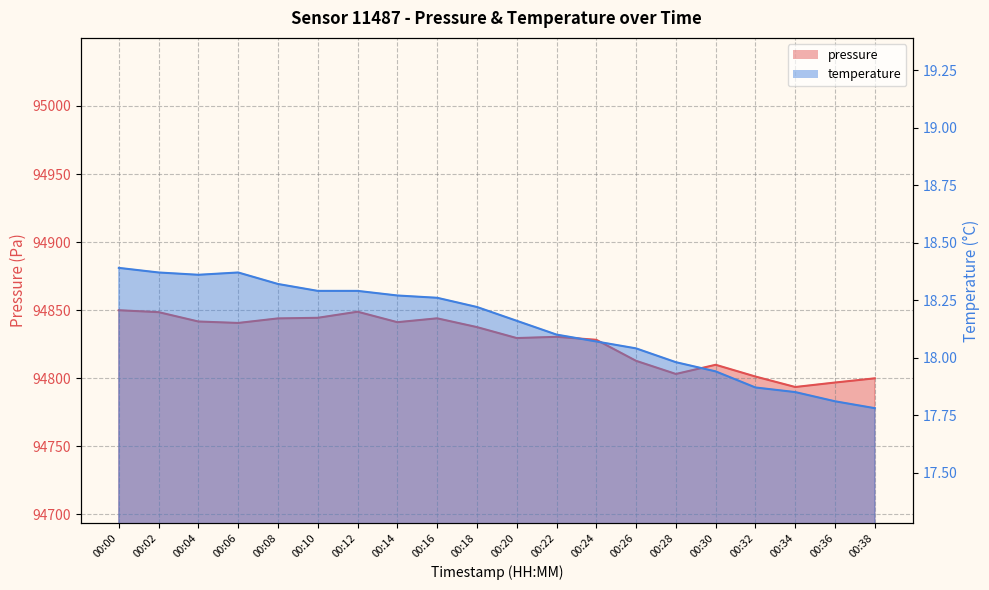

The value of pressure at 00:00 is 94850.0. True or false?

True